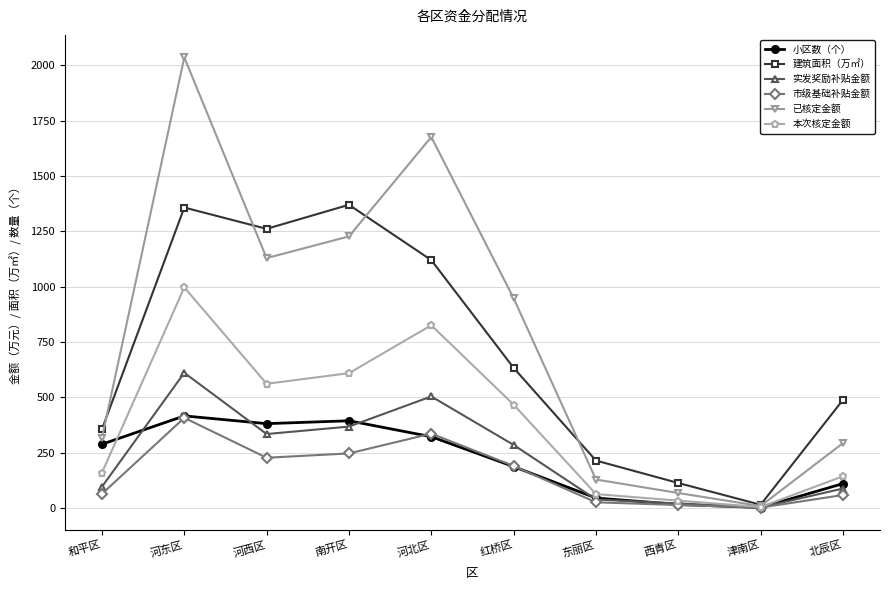

What is the difference between the second highest and second lowest values in the 小区数（个） series?

378.0